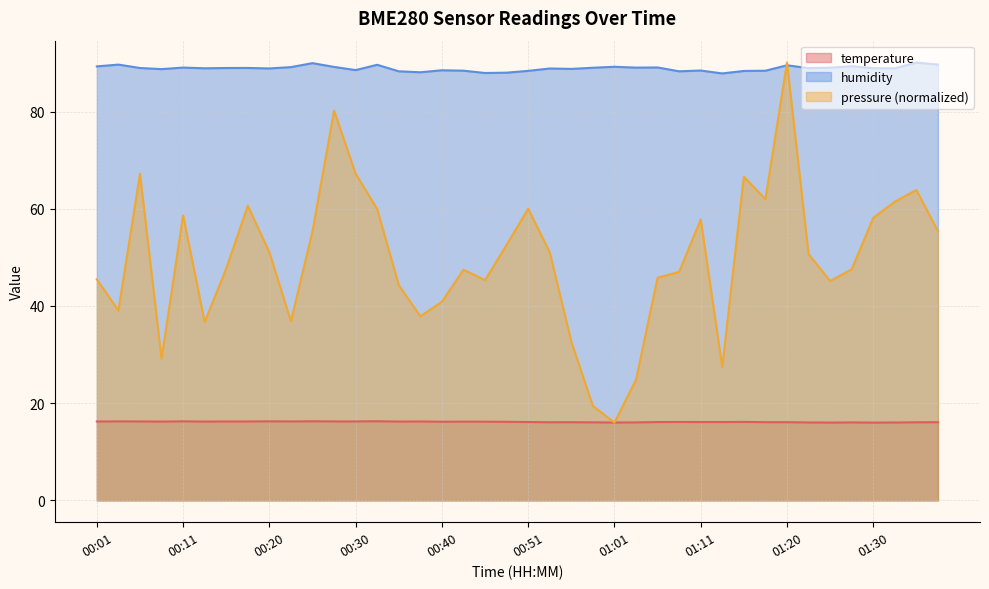

Rank the categories by humidity value from lowest to highest.

01:13, 00:46, 00:48, 00:38, 00:35, 01:08, 01:15, 00:51, 01:18, 00:43, 01:11, 00:40, 00:30, 00:08, 00:56, 00:53, 00:20, 01:33, 00:13, 01:30, 01:23, 00:06, 00:15, 00:18, 00:58, 01:25, 01:03, 00:11, 01:06, 00:23, 00:28, 01:01, 00:01, 01:28, 01:20, 00:33, 00:03, 01:38, 00:25, 01:35